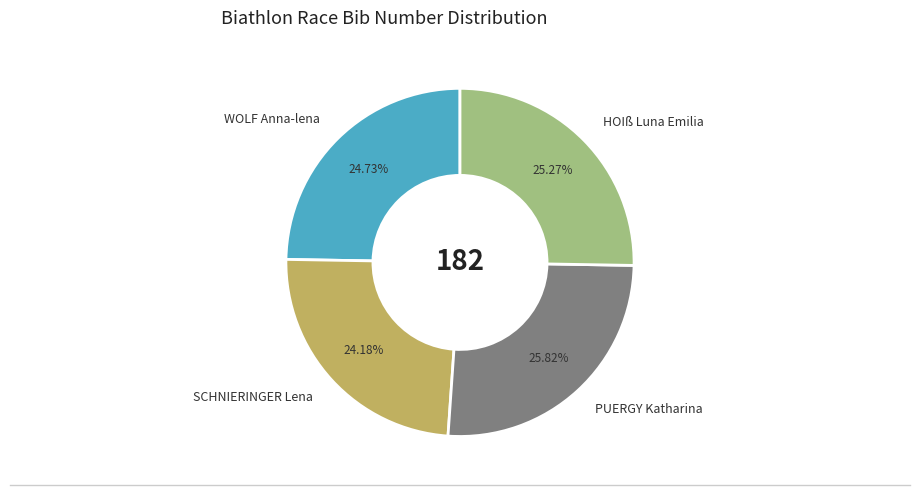

What is the smallest slice in the pie chart?

SCHNIERINGER Lena